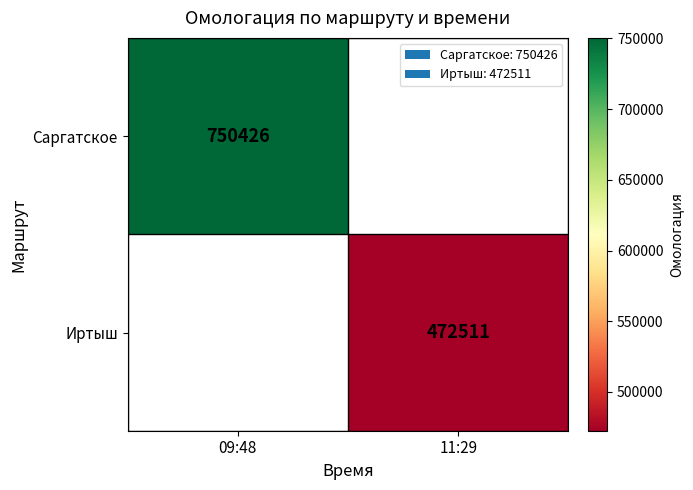

The Саргатское series shows 750426 at 09:48. True or false?

True